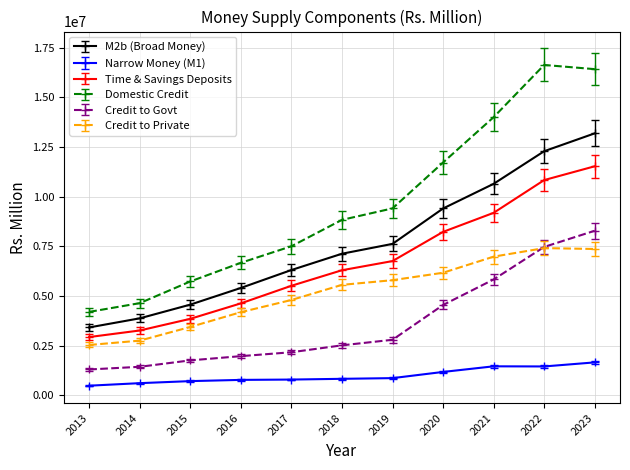

The value of Narrow Money (M1) at 2019 is 865467. True or false?

True